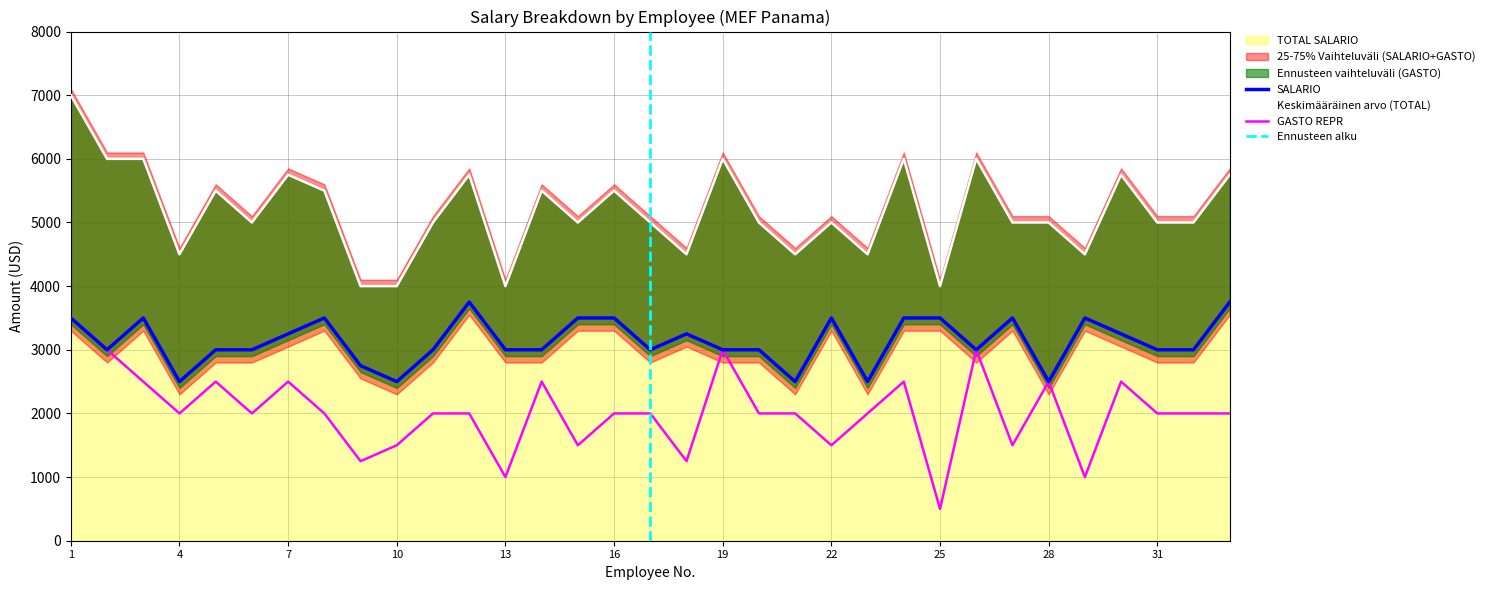

What is the maximum value shown in the chart?

7000